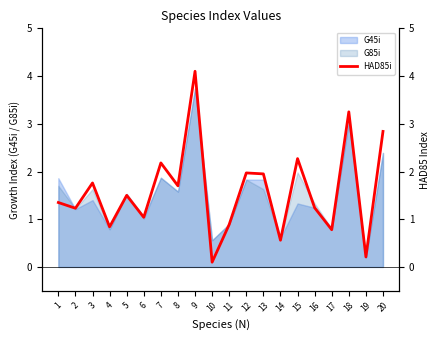

Where is the first local maximum?

3